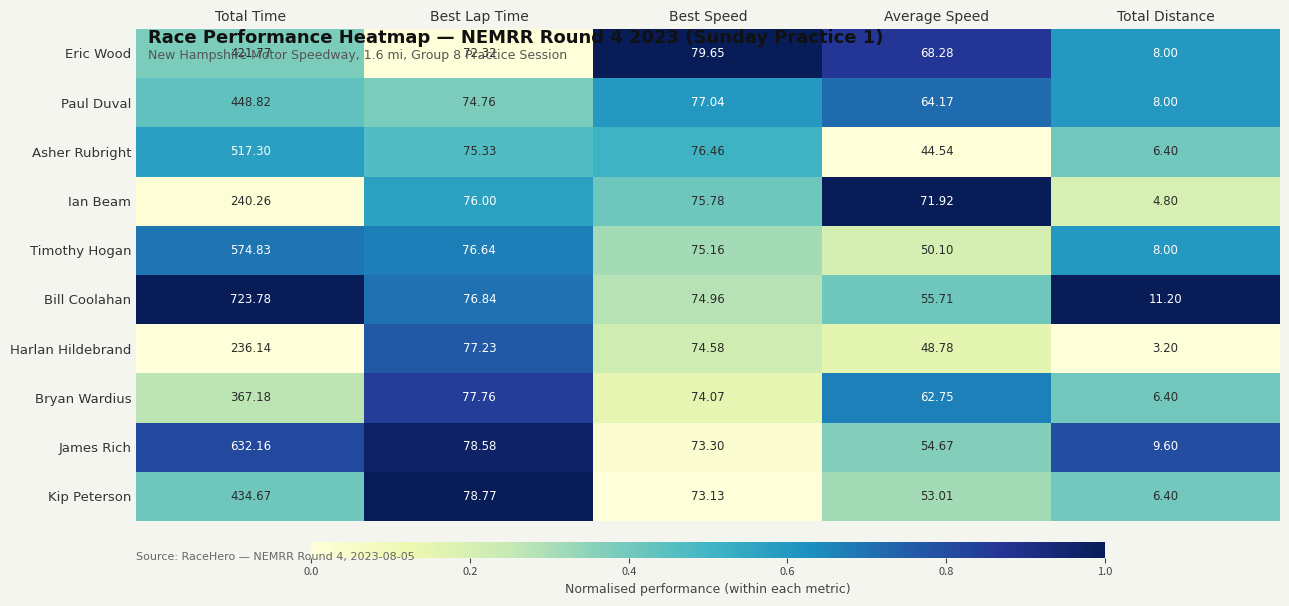

At which label does Ian Beam reach its peak?

Total Time